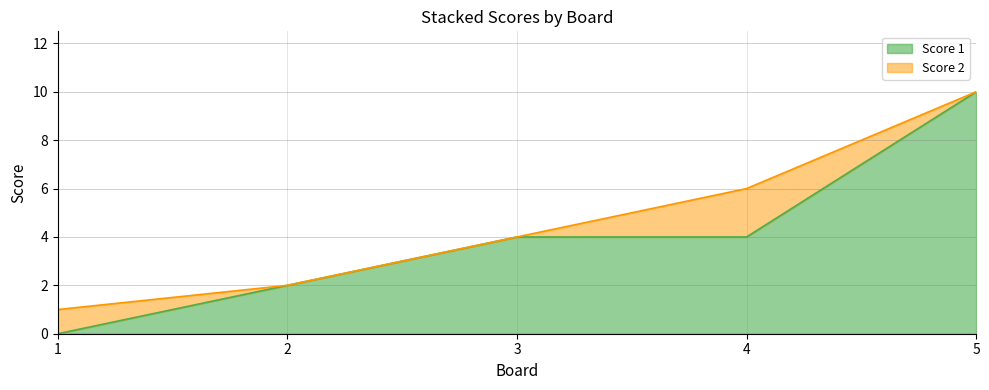

Reading left to right, list all the values displayed in this chart.

0	2	4	4	10